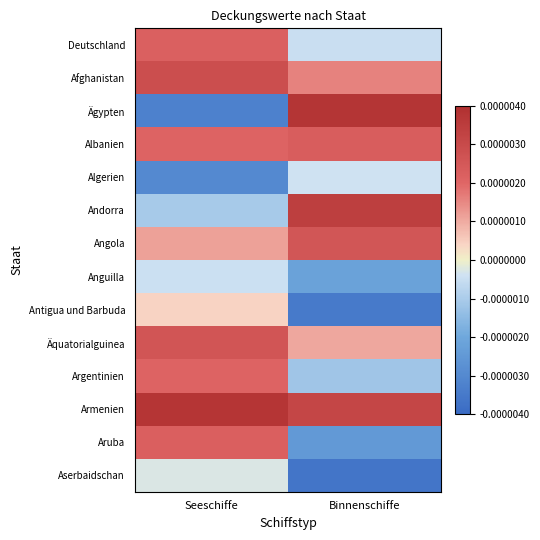

Which series has the widest spread of values?

Ägypten